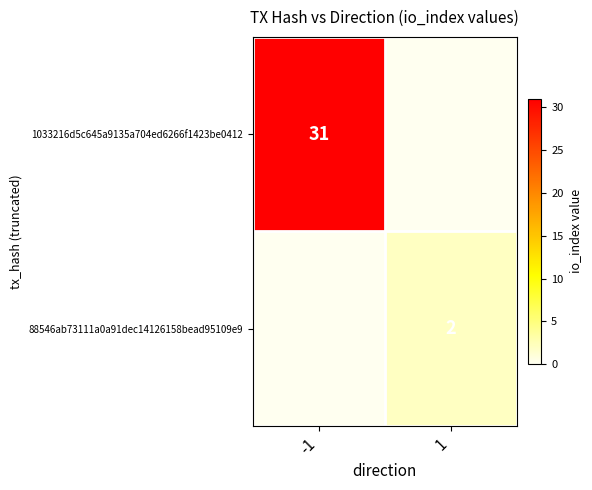

Which category has the lowest value across all series?

1